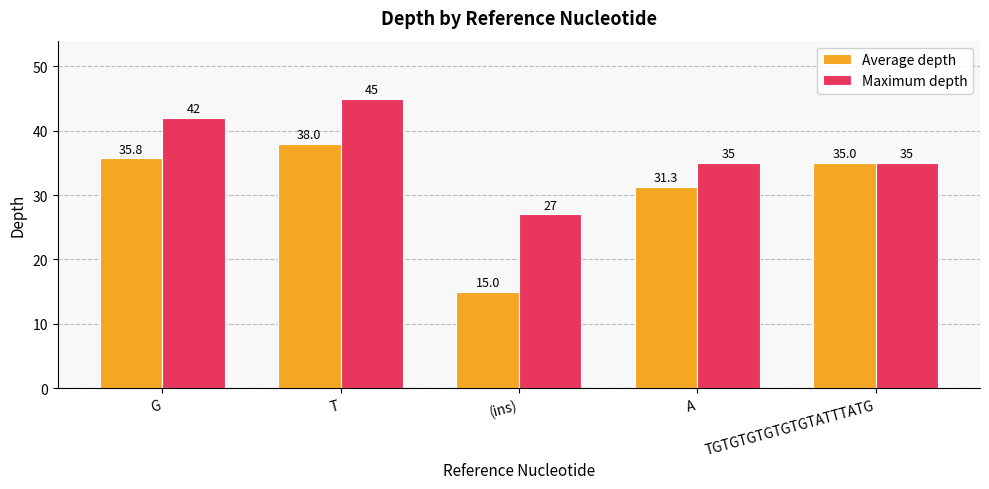

Which series changed the most between T and A?

Maximum depth